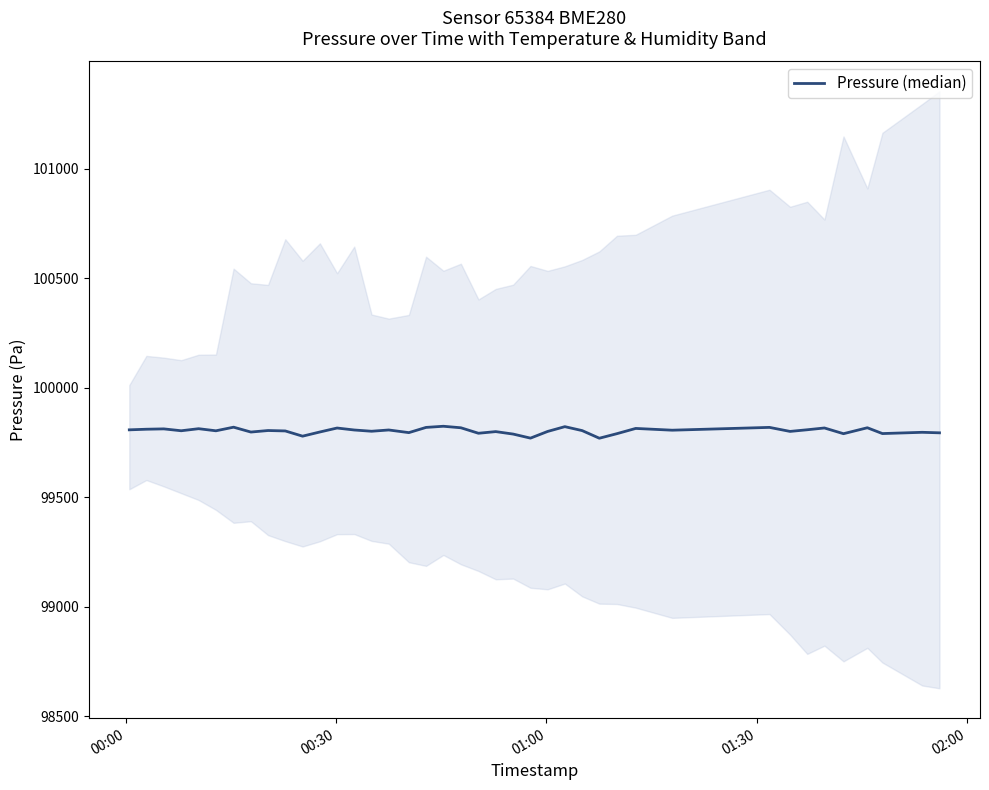

How many data points are above 99804?

20